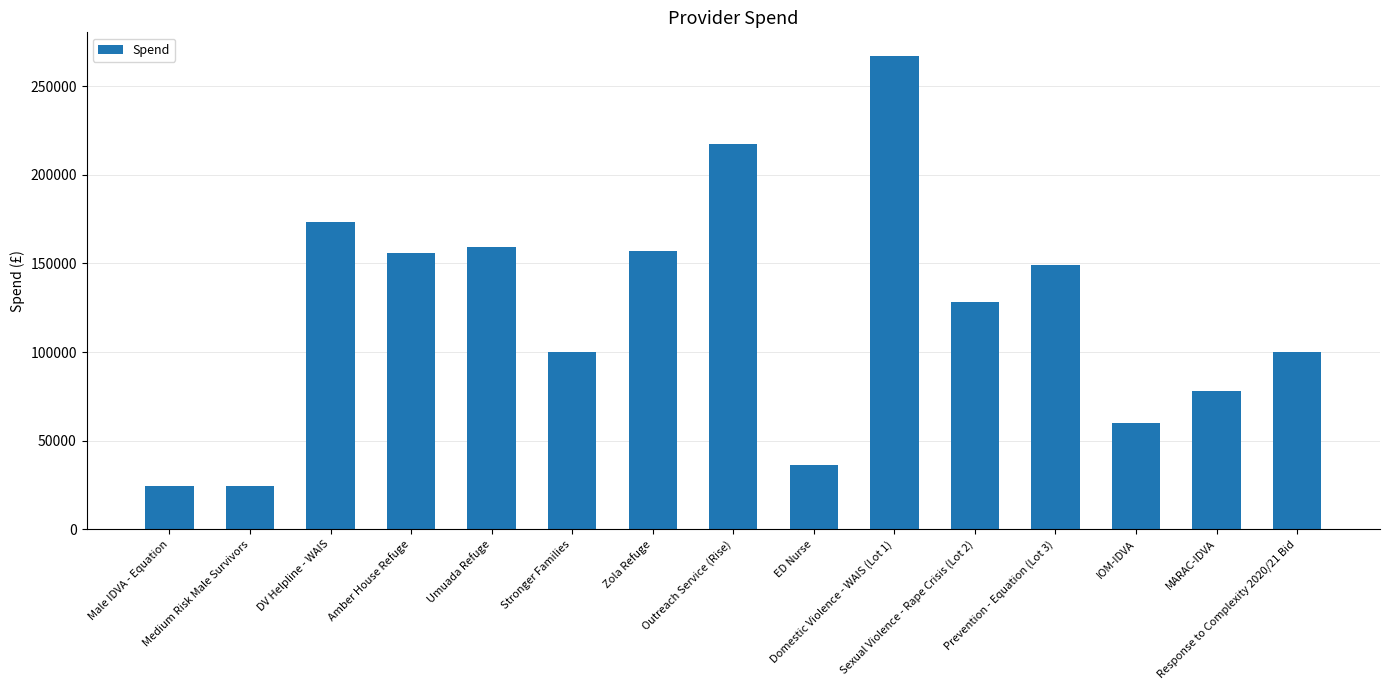

The value at Domestic Violence - WAIS (Lot 1) is 185870. True or false?

False